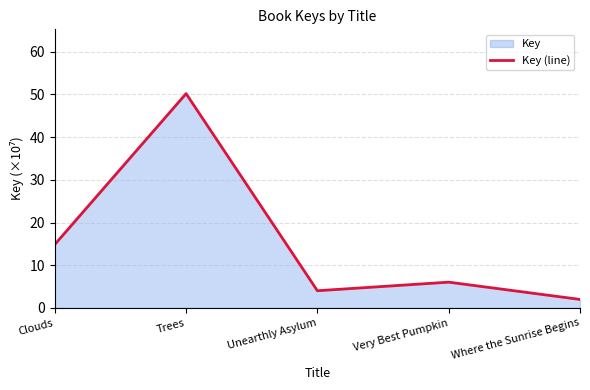

What is the label of the 2nd point from the right?

Very Best Pumpkin